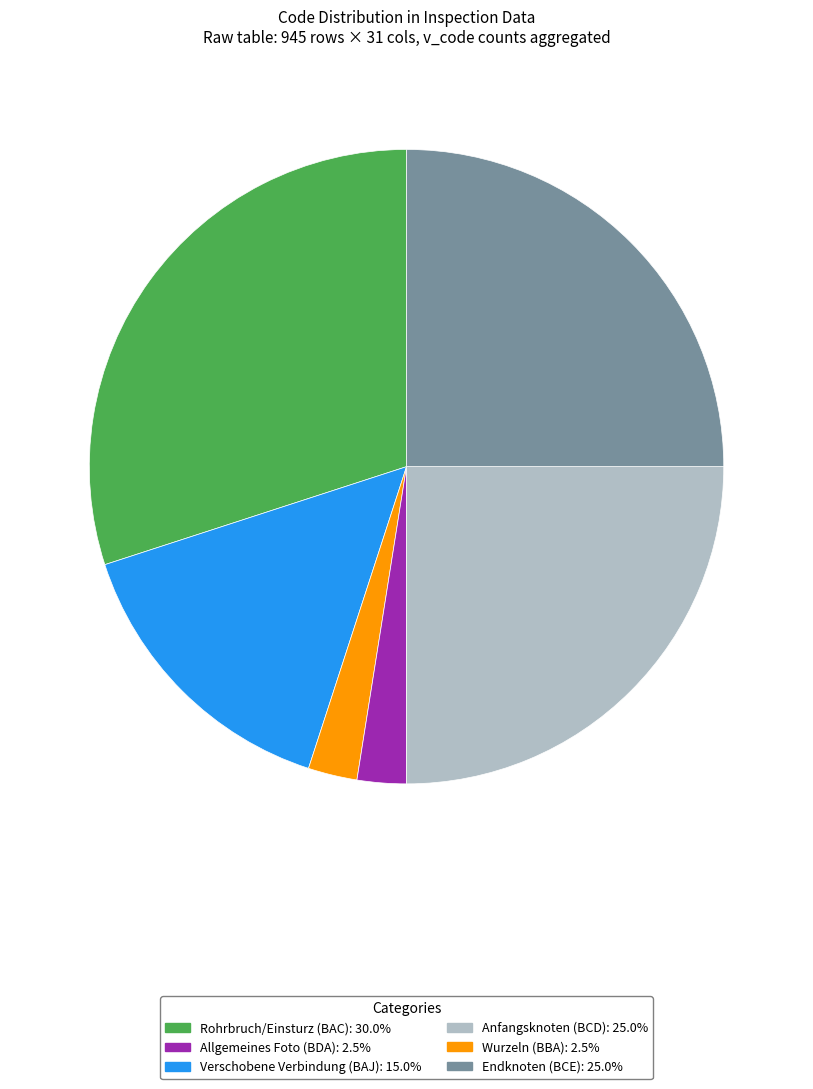

Does any single category account for the majority?

No